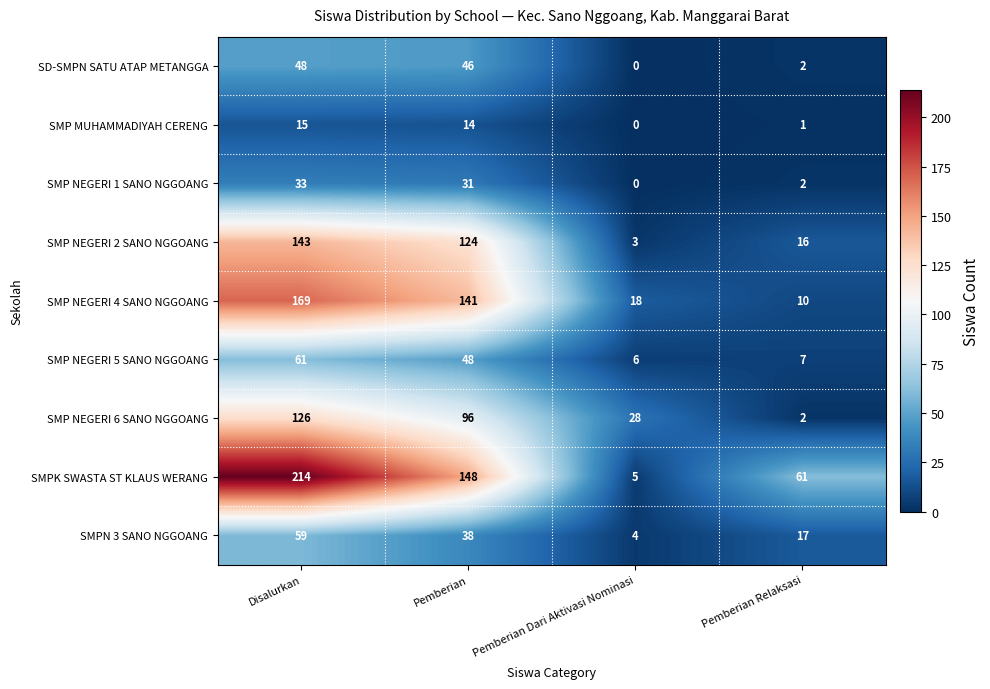

List the labels in order of SMP NEGERI 4 SANO NGGOANG value, largest first.

Disalurkan, Pemberian, Pemberian Dari Aktivasi Nominasi, Pemberian Relaksasi